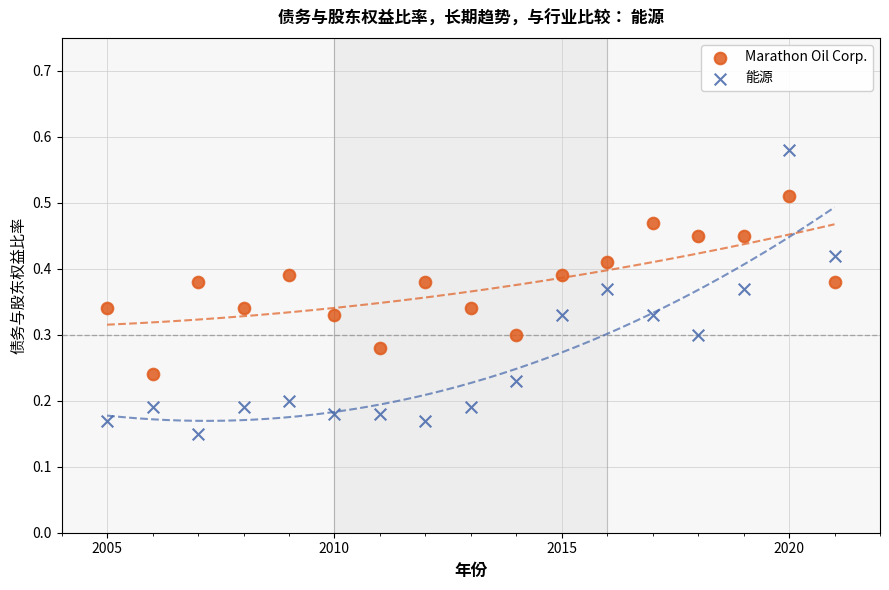

Which series has the widest spread of Y values?

能源